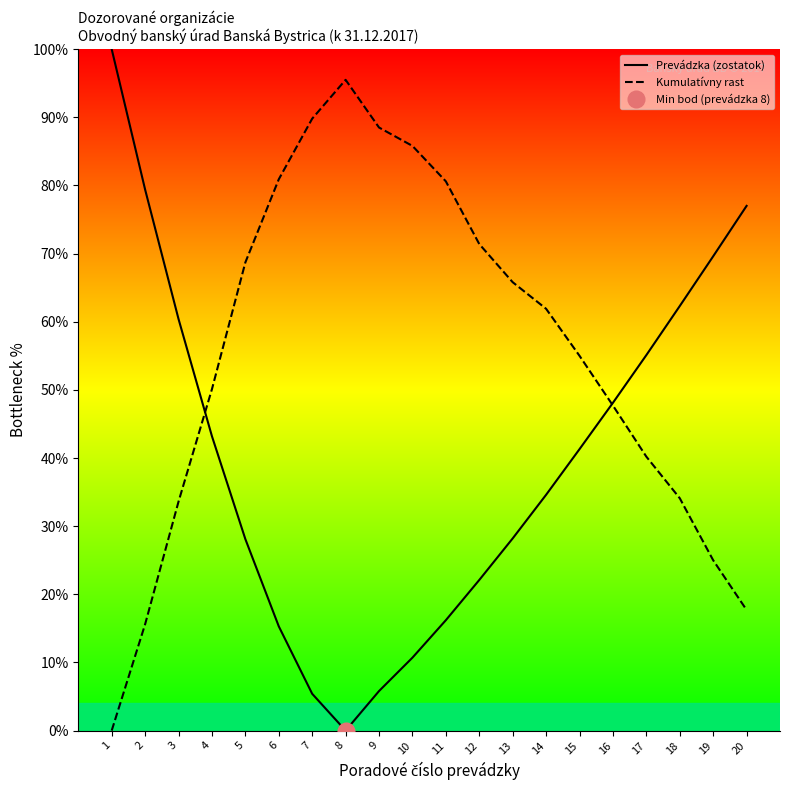

How many lines are shown in the chart?

2